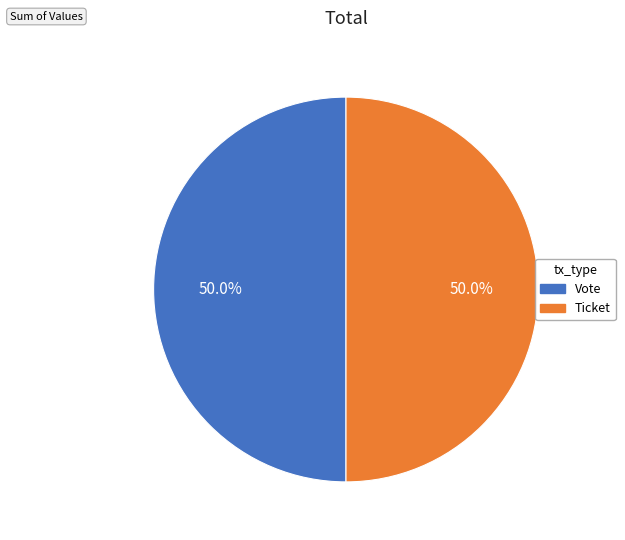

How many segments does this pie chart have?

2